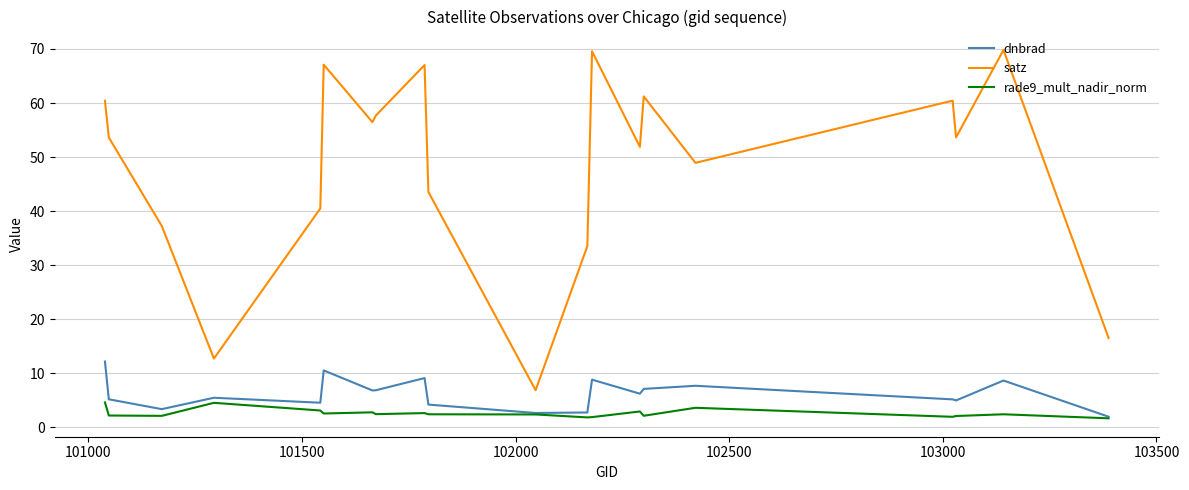

Rank the series by their maximum value, from lowest to highest.

rade9_mult_nadir_norm, dnbrad, satz